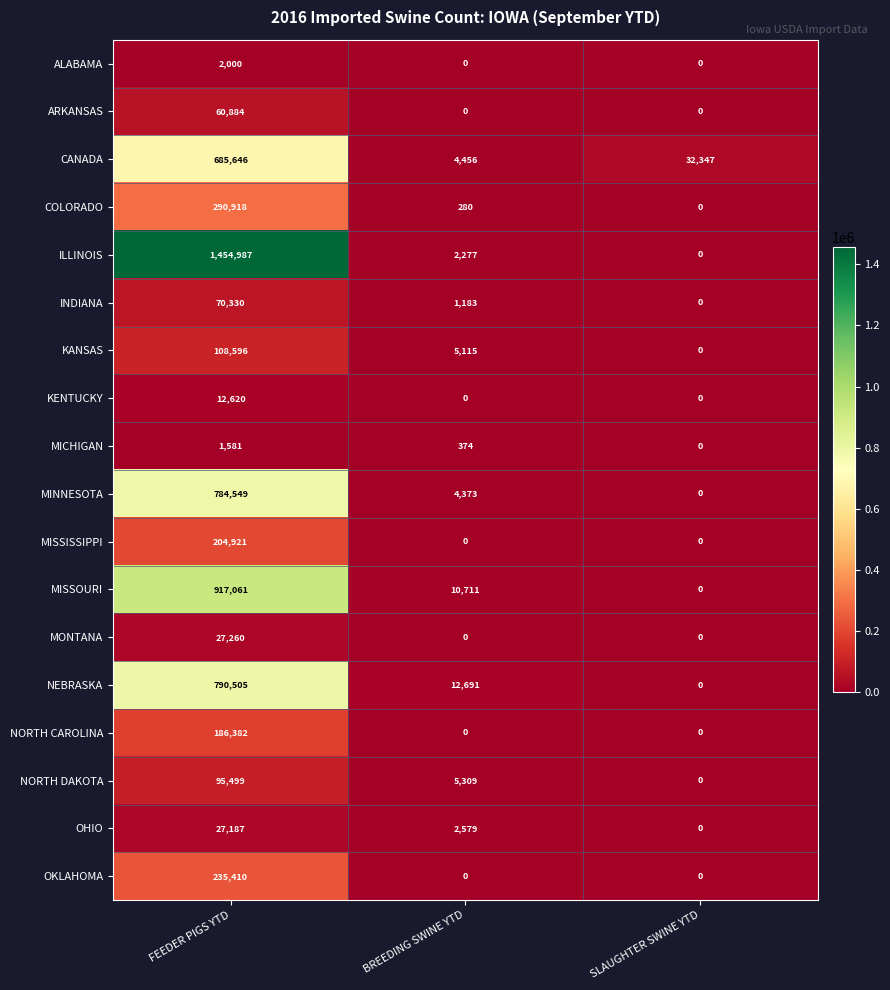

Count the ARKANSAS values in the range 0 to 60884.

3